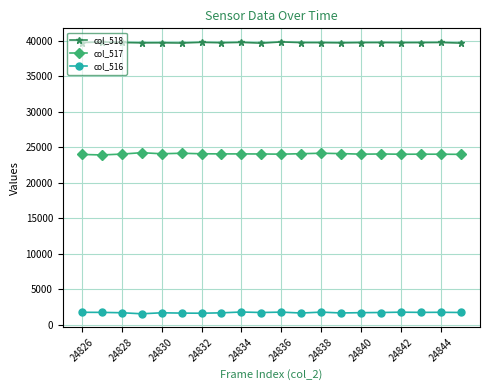

True or false: col_517 has more than 1 interior local peaks.

True